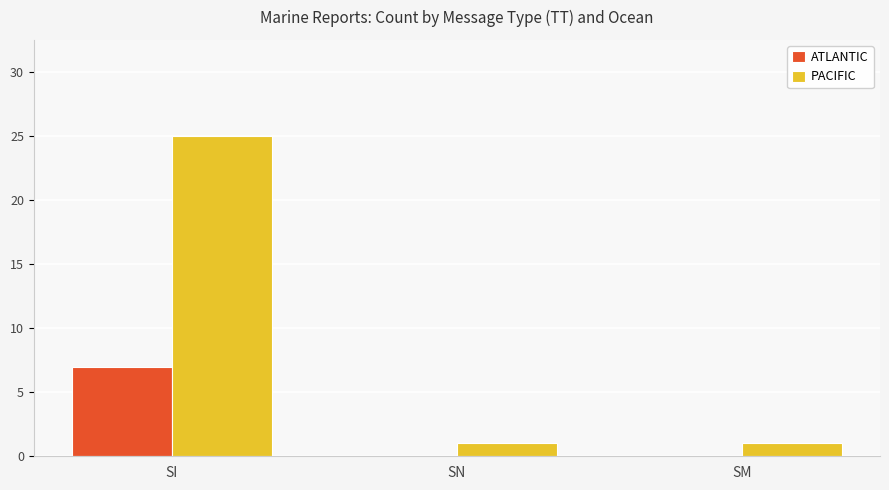

What is the sum of all PACIFIC values?

27